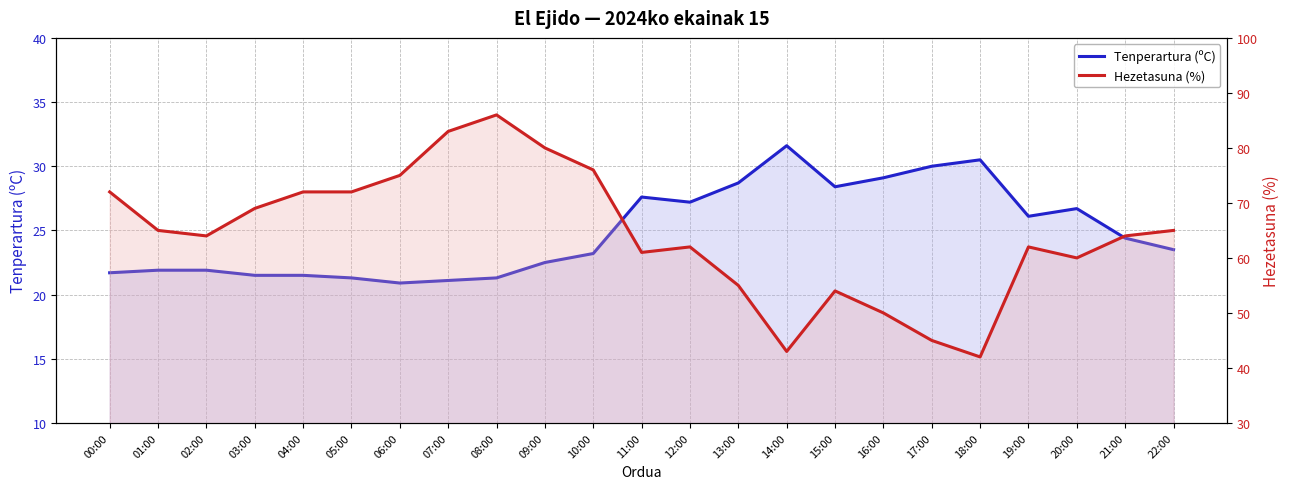

True or false: Tenperartura (ºC) and Hezetasuna (%) cross at least once.

False